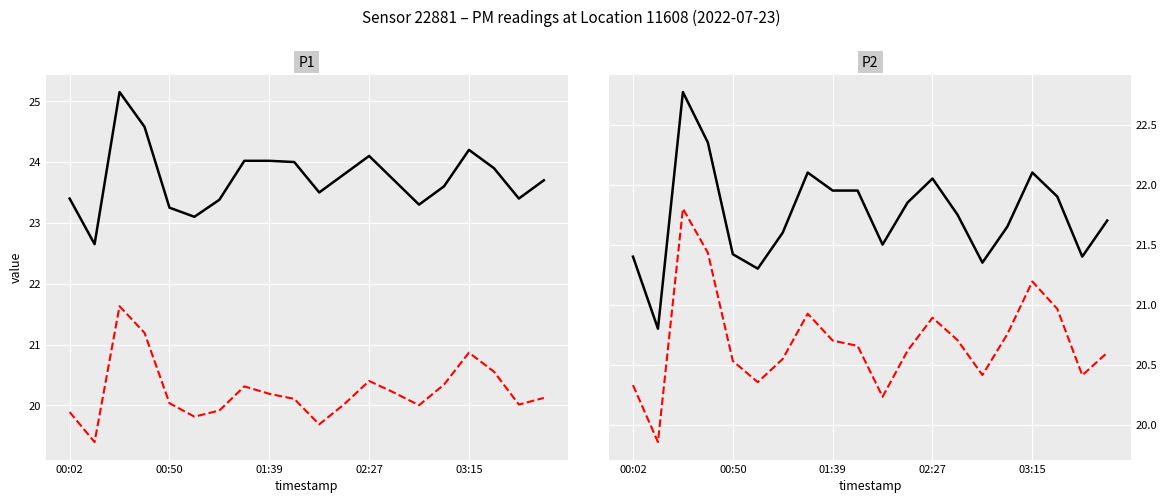

Rank the series at 10 from highest to lowest value.

P1, P2, P2 (alt), P1 (alt)